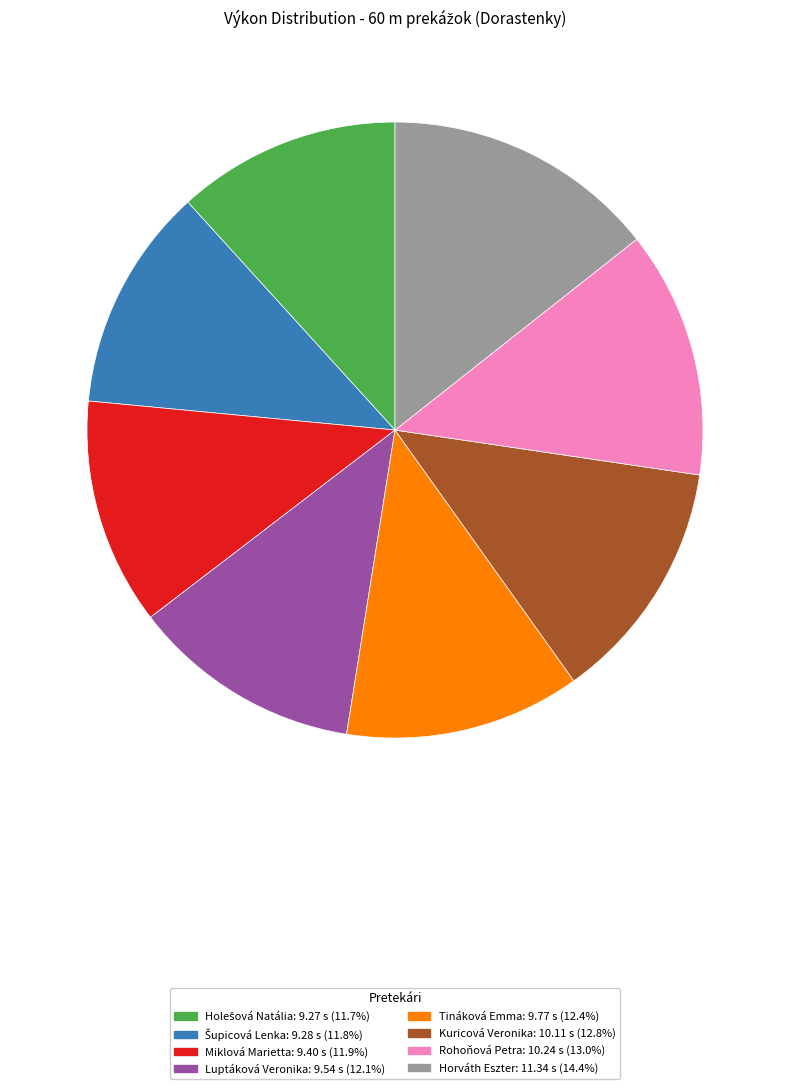

How many slices are in this pie chart?

8